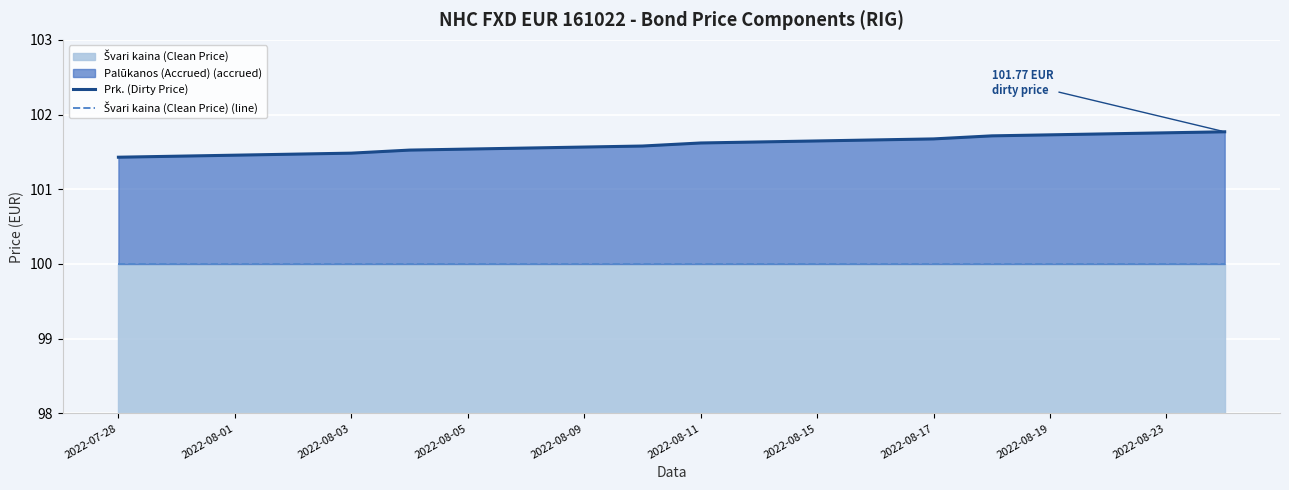

What is the total value across all series at 2022-08-09?

201.6